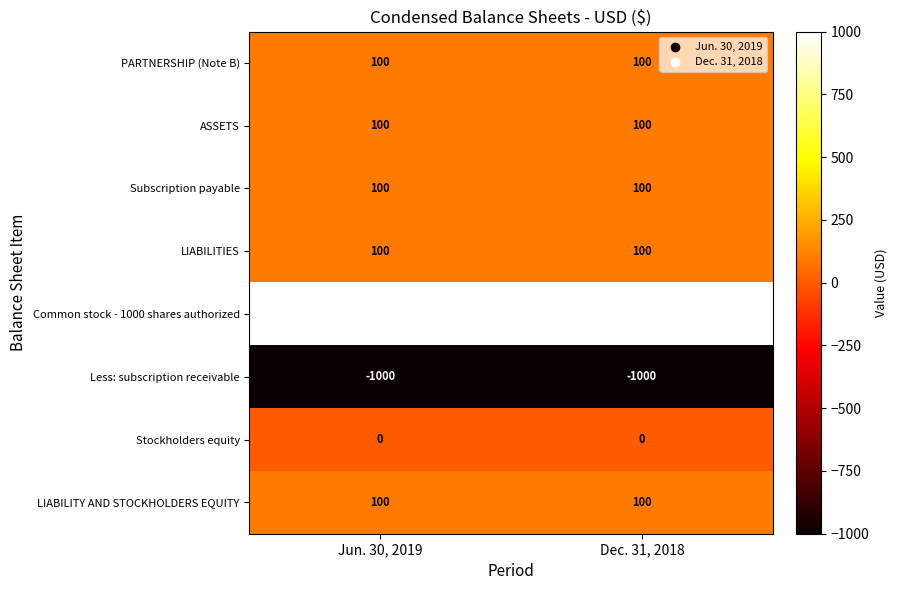

What is the difference between the highest and lowest values at Dec. 31, 2018?

2000